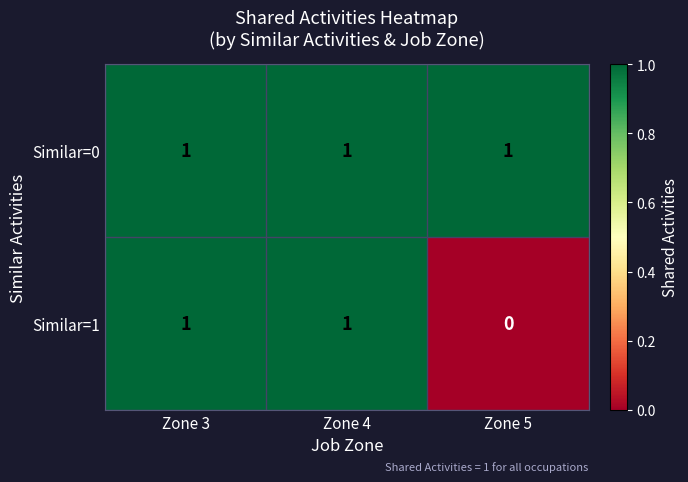

The Similar=0 series shows 1 at Zone 5. True or false?

True